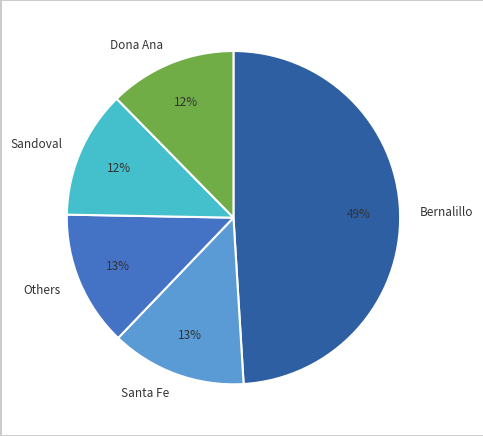

Which has a higher value, Dona Ana or Others?

Others